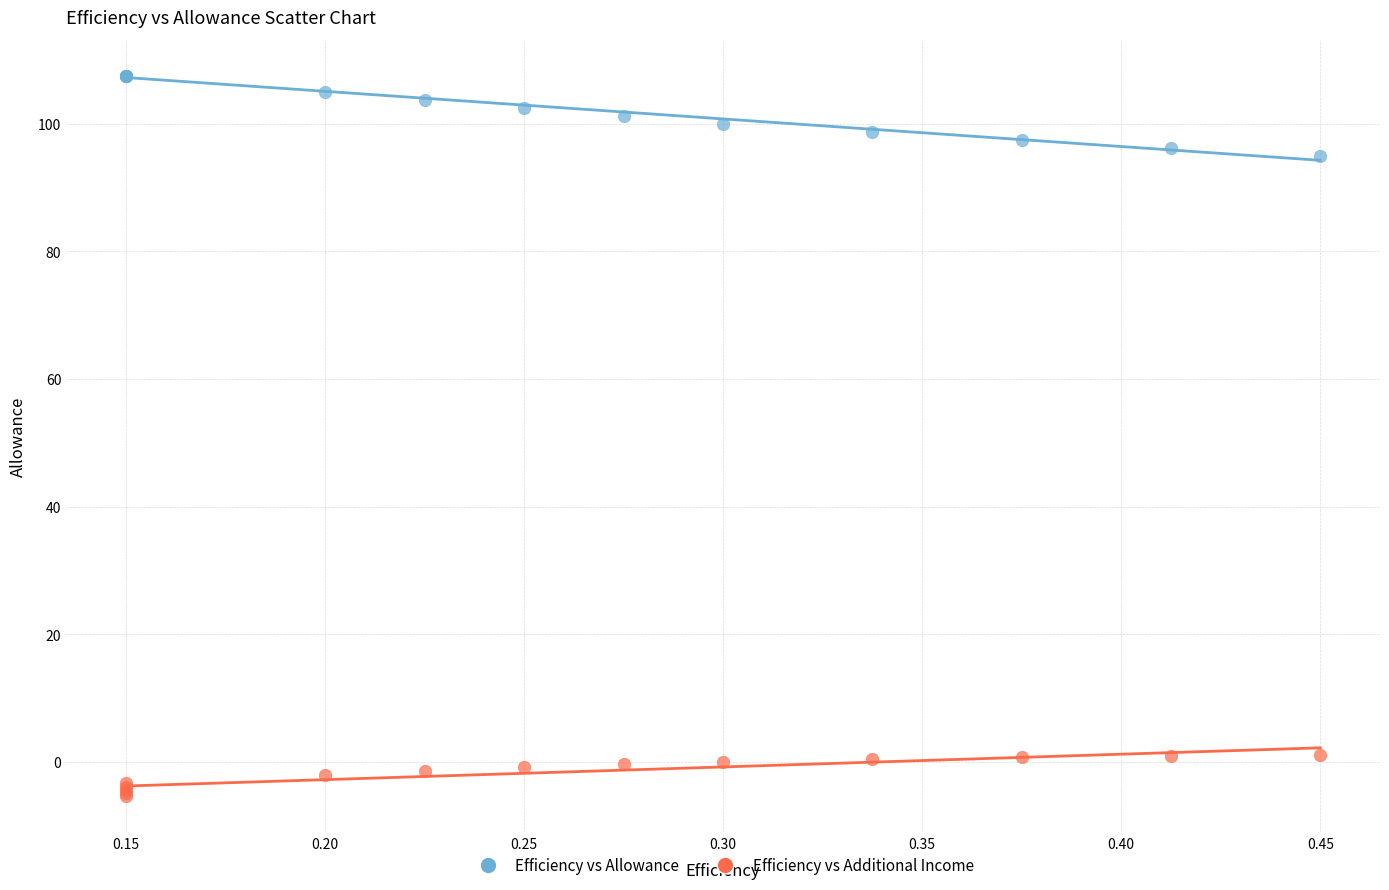

What are all the series names shown in the legend?

Efficiency vs Allowance, Efficiency vs Additional Income